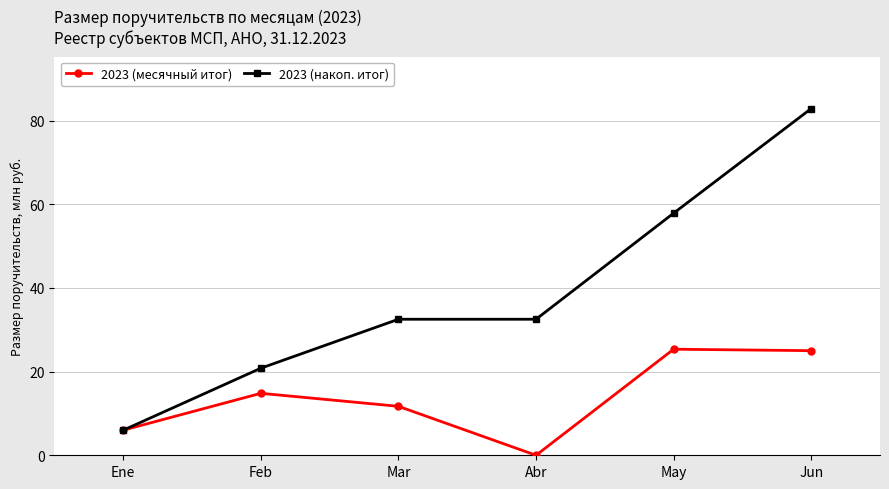

Is the value of 2023 (месячный итог) at Abr greater than the value of 2023 (накоп. итог) at Jun?

No